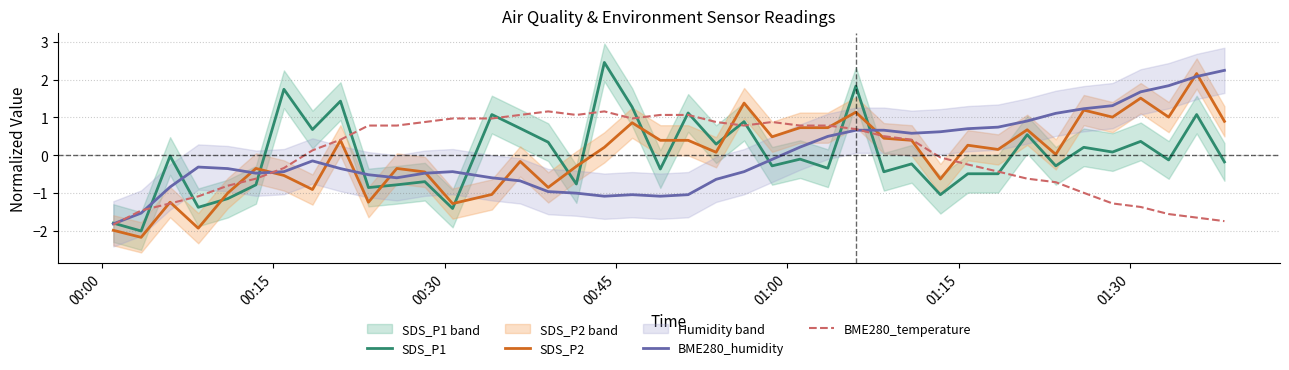

True or false: SDS_P1 and SDS_P2 intersect in this chart.

True